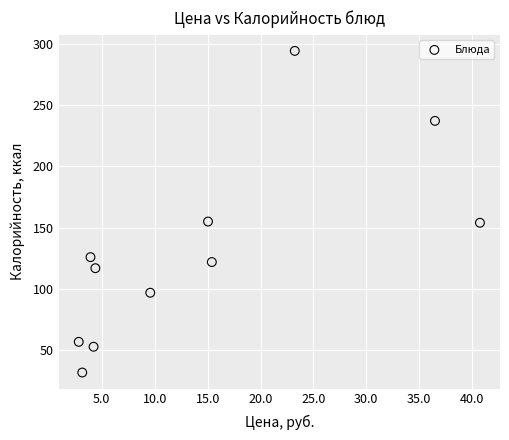

What is the average Y value?

131